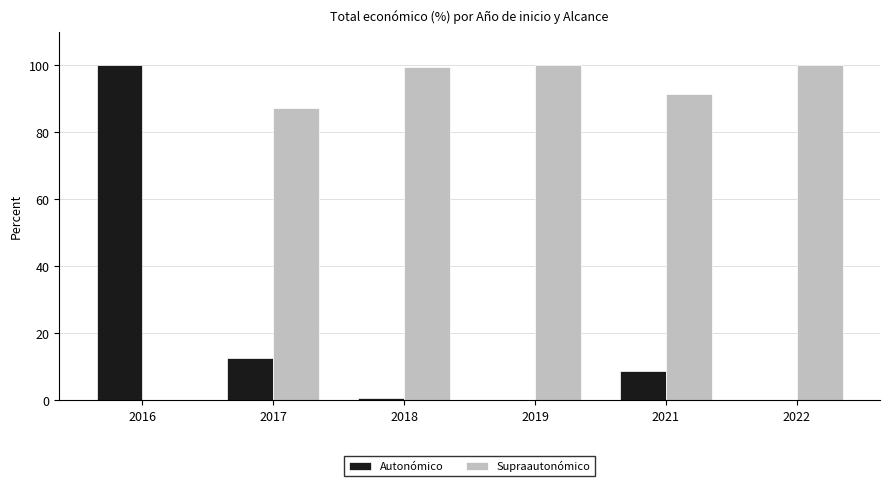

What is the sum of the Supraautonómico values at 2022 and 2019?

200.0